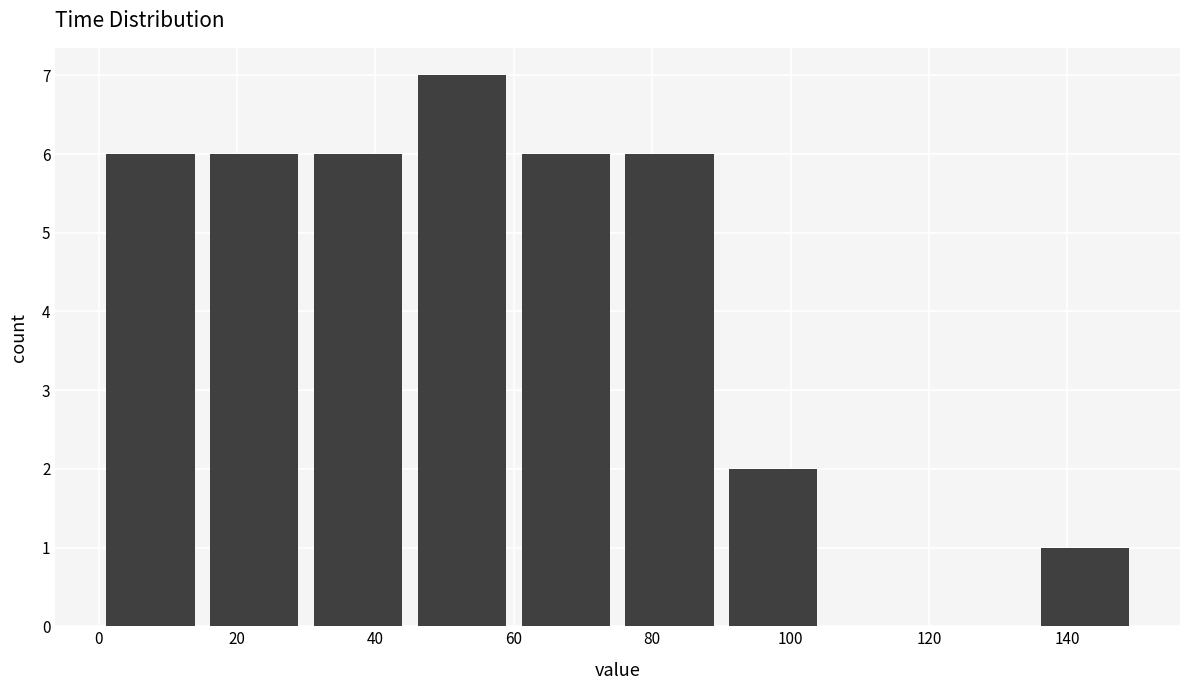

Reading left to right, transcribe this chart: for each bar, give the range it covers on the x-axis and its height. Neither the bar edges nor the heights are printed on the chart, so give them approximately, as read against the axes.

0 to 15: 6
15 to 30: 6
30 to 45: 6
45 to 60: 7
60 to 75: 6
75 to 90: 6
90 to 105: 2
105 to 120: 0
120 to 135: 0
135 to 150: 1